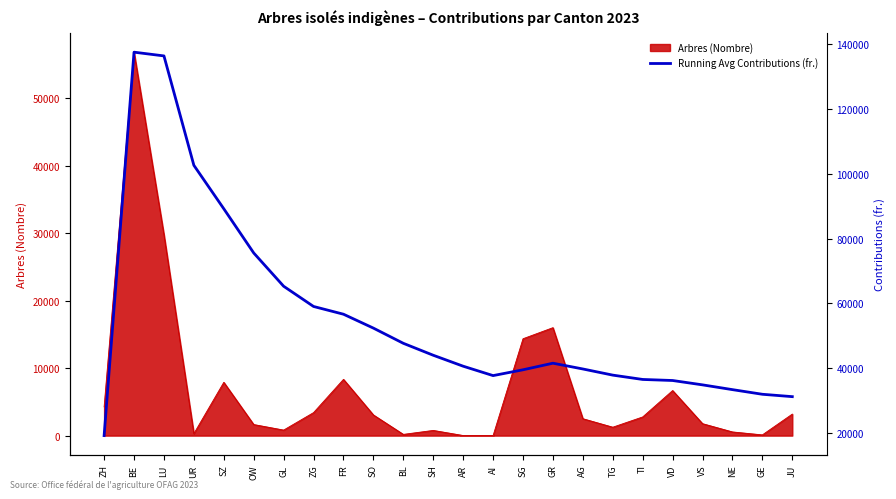

How many lines are shown in the chart?

1